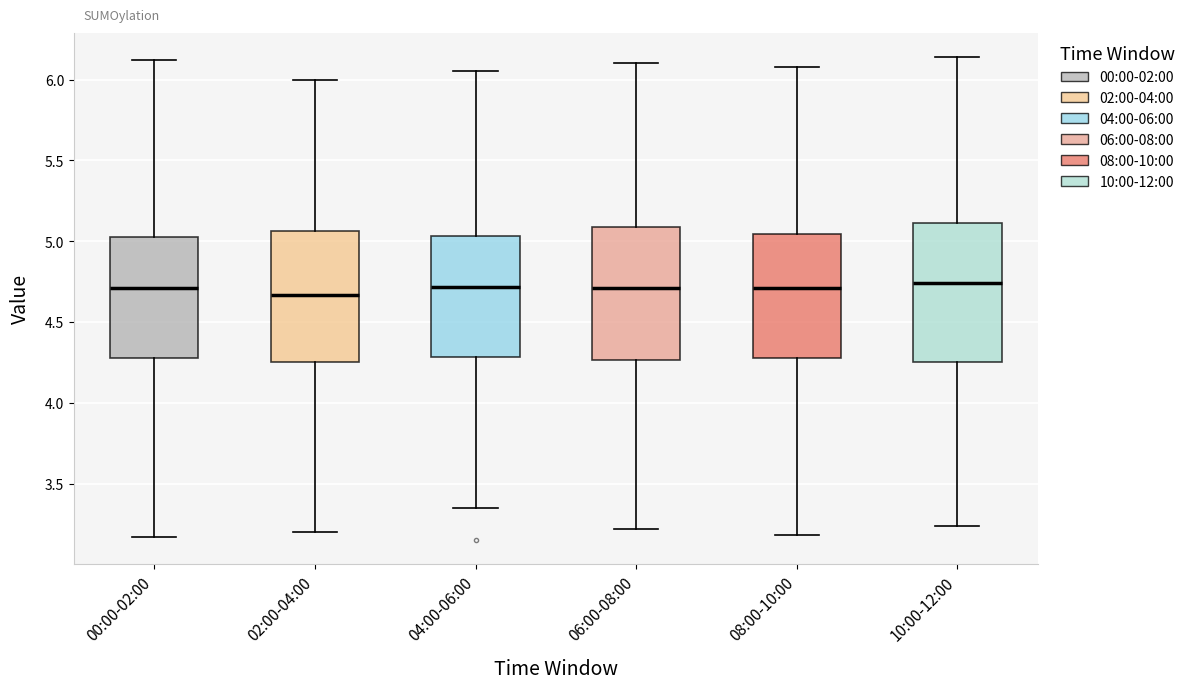

Reading left to right, read every box against the y-axis: the position of its median line, the range the box covers, and the ends of its whiskers. The values are not printed on the chart, so give them approximately, as read against the axis.

00:00-02:00: median 4.70, box 4.30 to 5.05, whiskers 3.15 to 6.10
02:00-04:00: median 4.65, box 4.25 to 5.05, whiskers 3.20 to 6.00
04:00-06:00: median 4.70, box 4.30 to 5.05, whiskers 3.35 to 6.05
06:00-08:00: median 4.70, box 4.25 to 5.10, whiskers 3.20 to 6.10
08:00-10:00: median 4.70, box 4.30 to 5.05, whiskers 3.20 to 6.10
10:00-12:00: median 4.75, box 4.25 to 5.10, whiskers 3.25 to 6.15